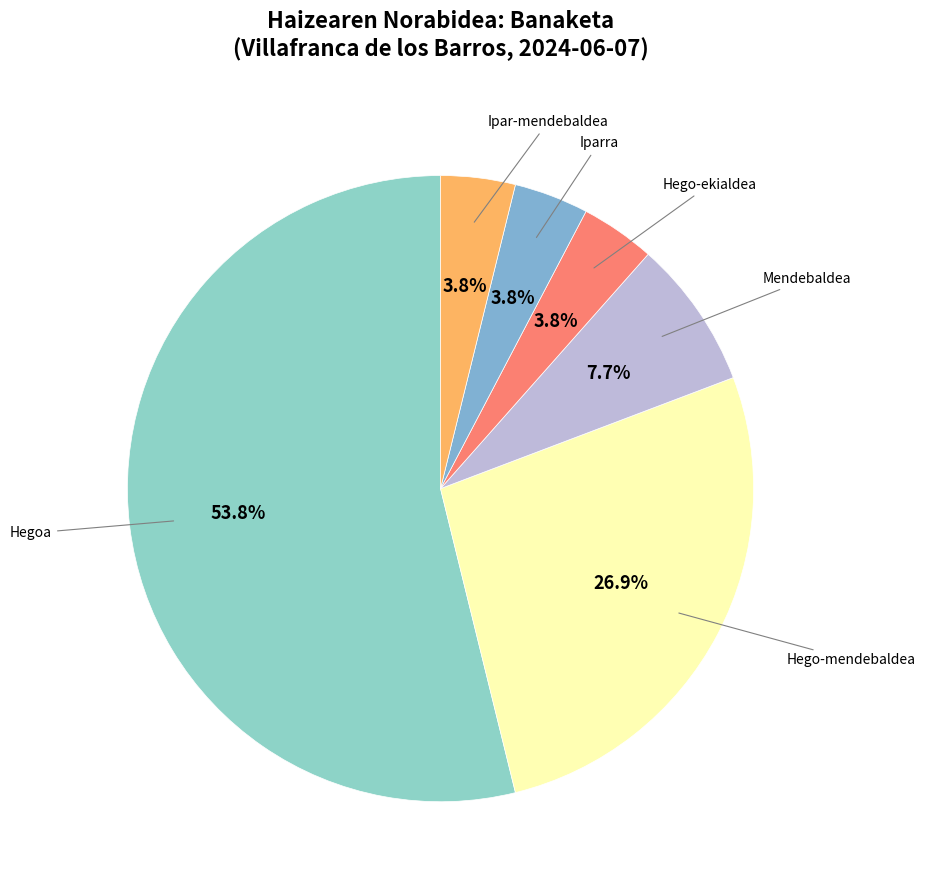

Does any single category account for the majority?

Yes